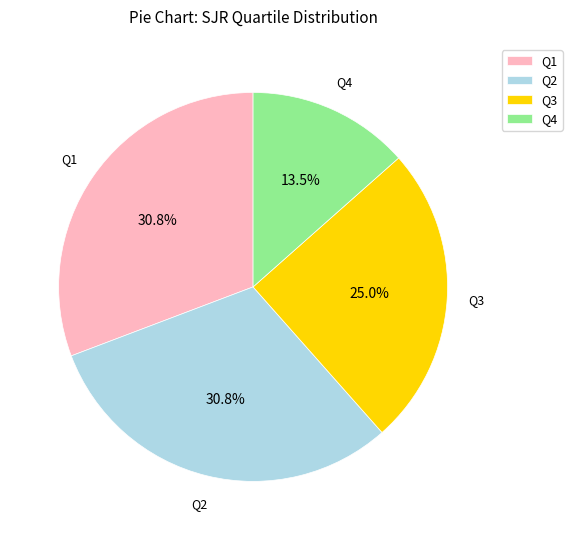

Approximately how many times larger is the value at Q4 compared to Q2?

0.4